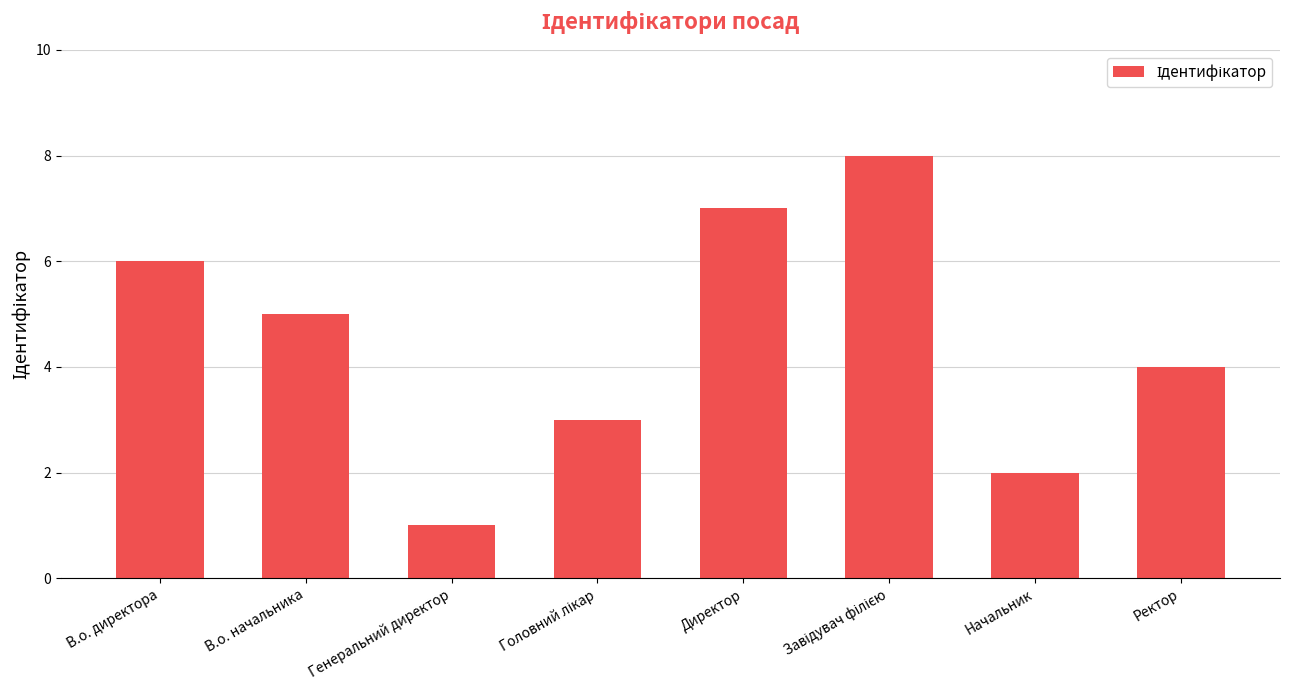

At which label is the value closest to 4?

Ректор